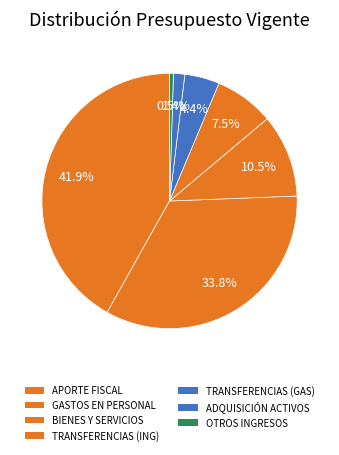

Count the number of slices in the pie.

7